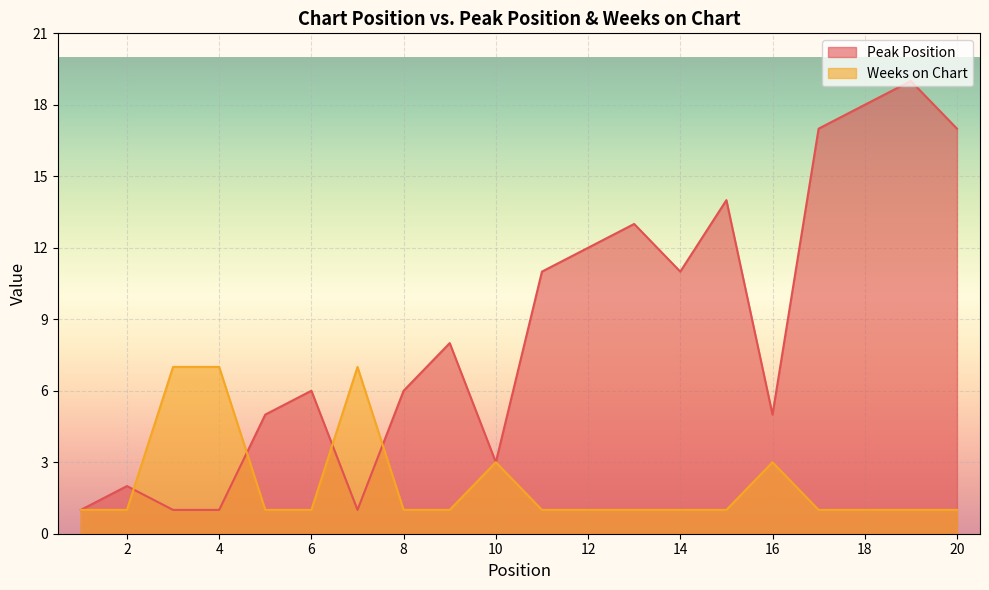

Between which two adjacent categories do Weeks on Chart and Peak Position first intersect?

2 and 3